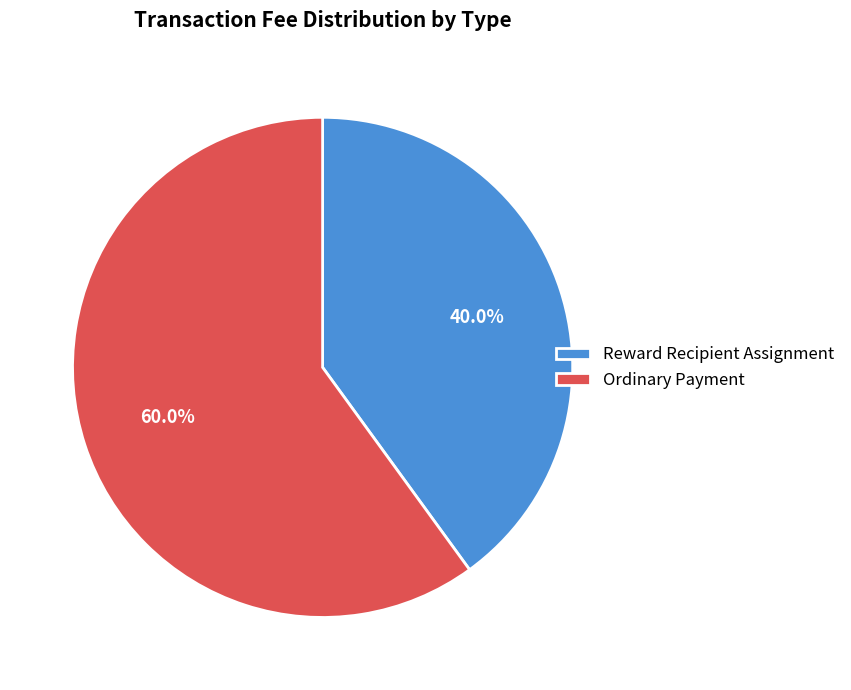

Combined, what portion of the pie is Ordinary Payment and Reward Recipient Assignment?

100.0%